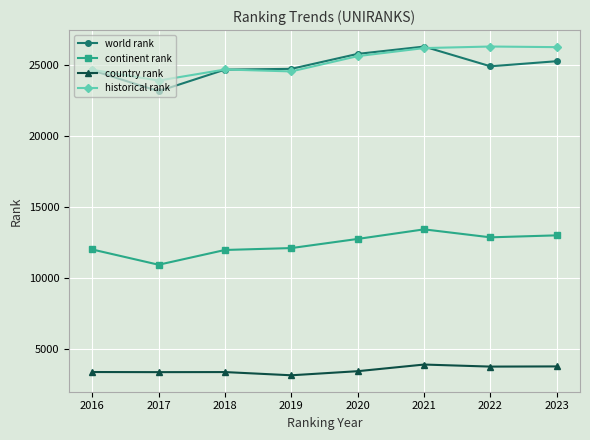

What is the total value across all series at 2019?

64561.0